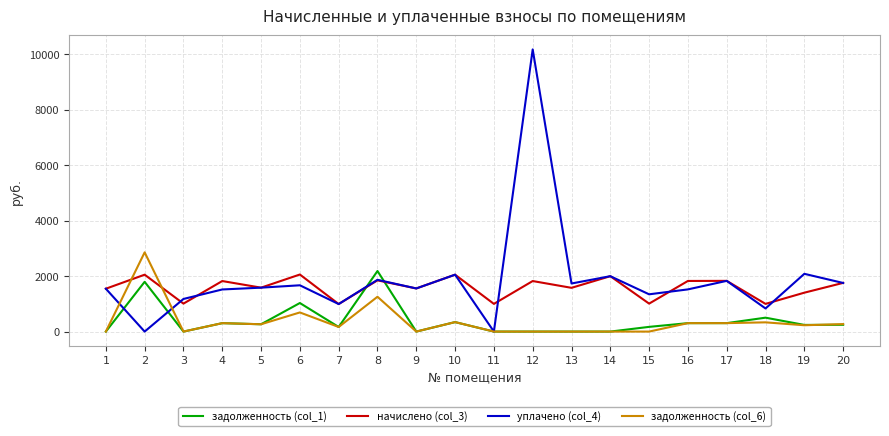

True or false: начислено (col_3) has more than 2 interior local peaks.

True